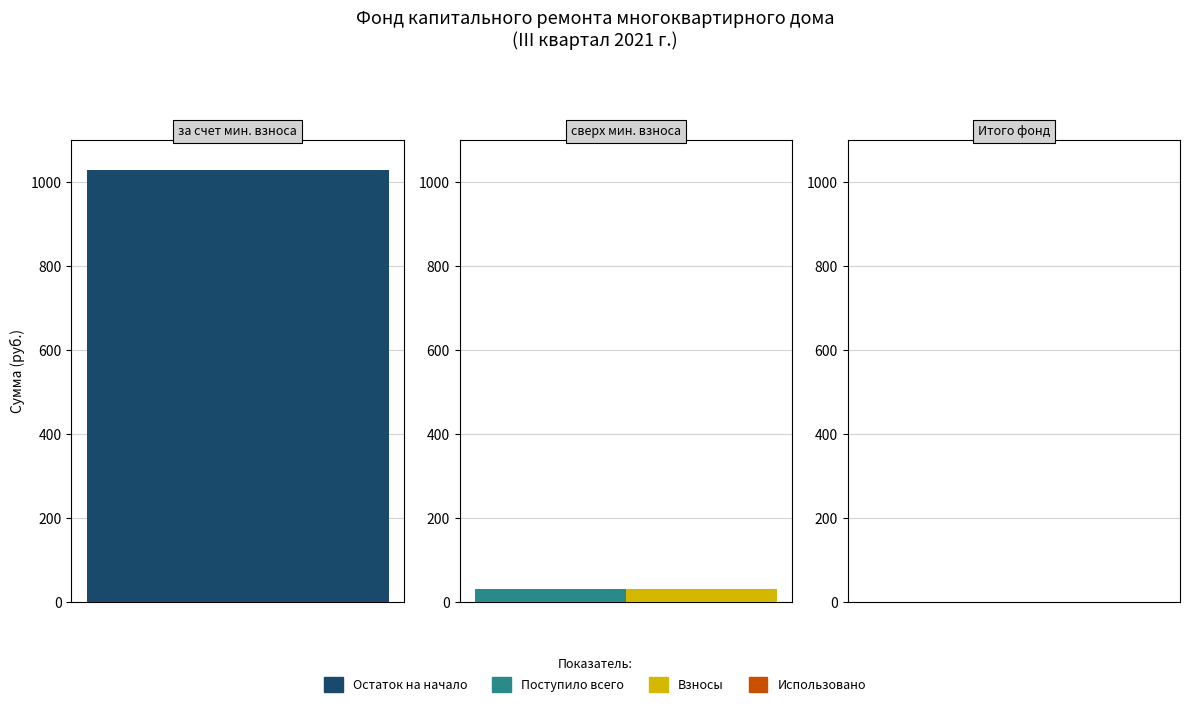

What are all the series names shown in the legend?

Остаток на начало, Поступило всего, Взносы, Использовано